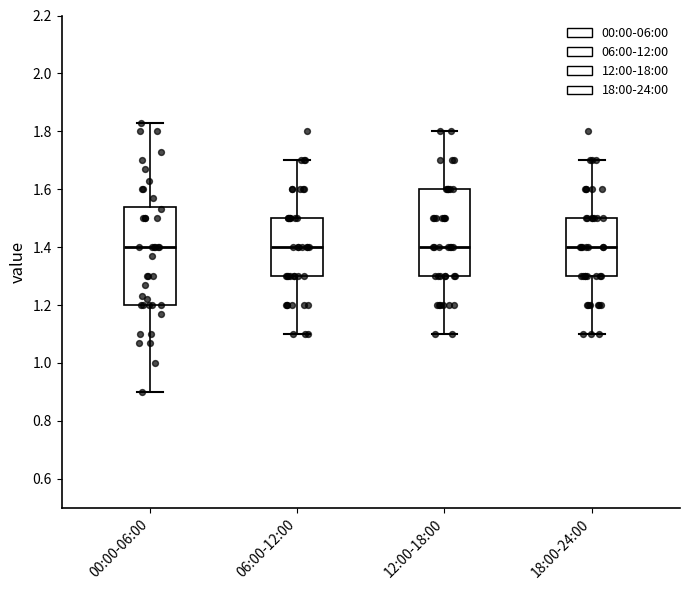

Comparing the boxes themselves (not the whiskers), which one is the tallest?

00:00-06:00